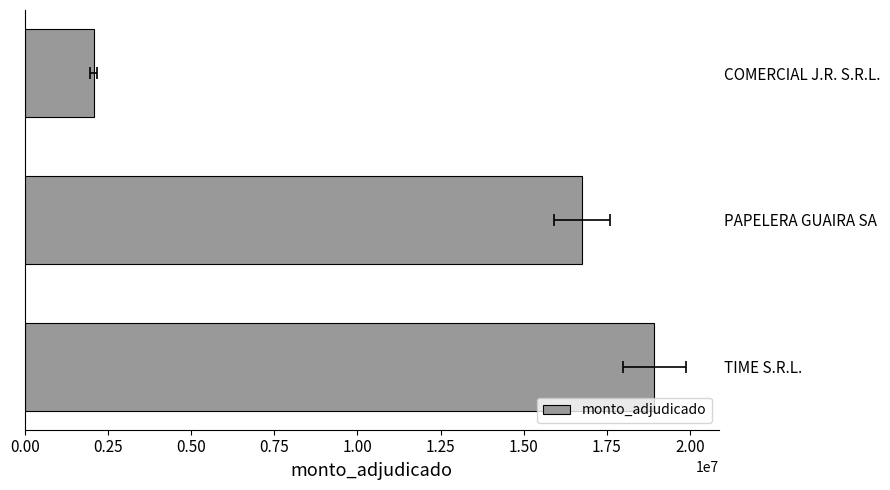

How many data points does each series have?

3